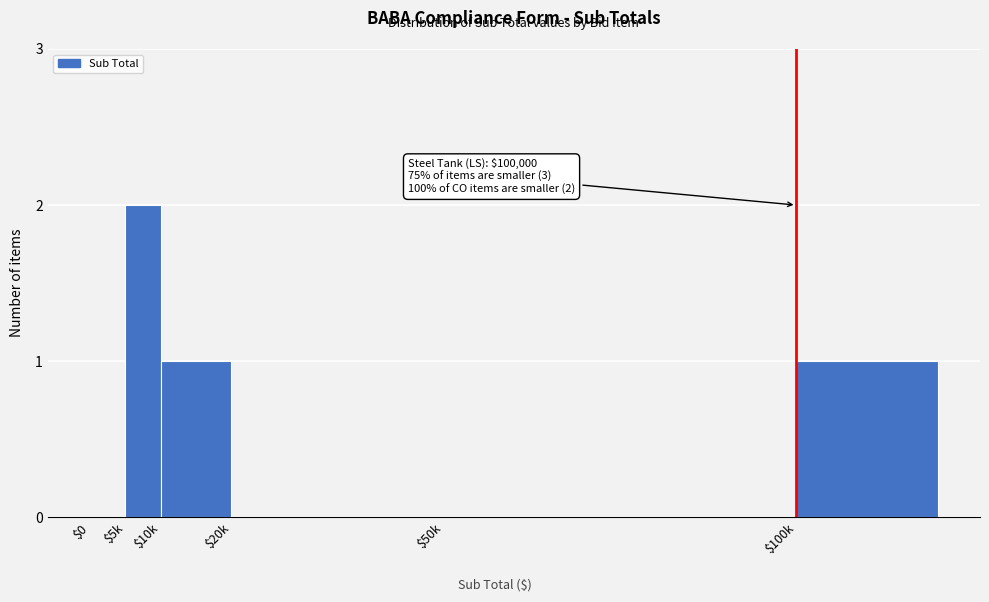

At which category does the chart reach its peak across all series?

$5k